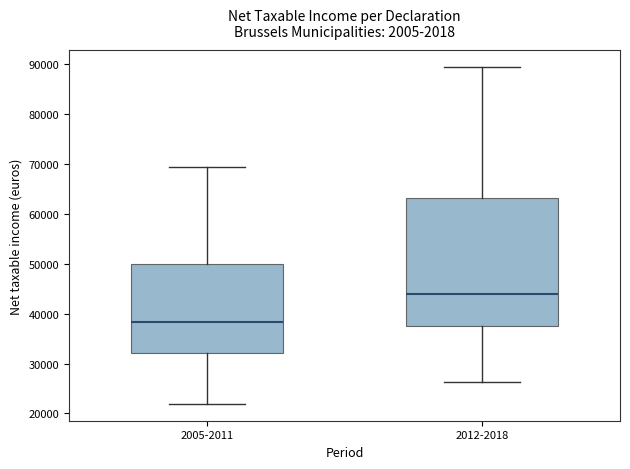

Comparing the boxes themselves (not the whiskers), which one is the tallest?

2012-2018